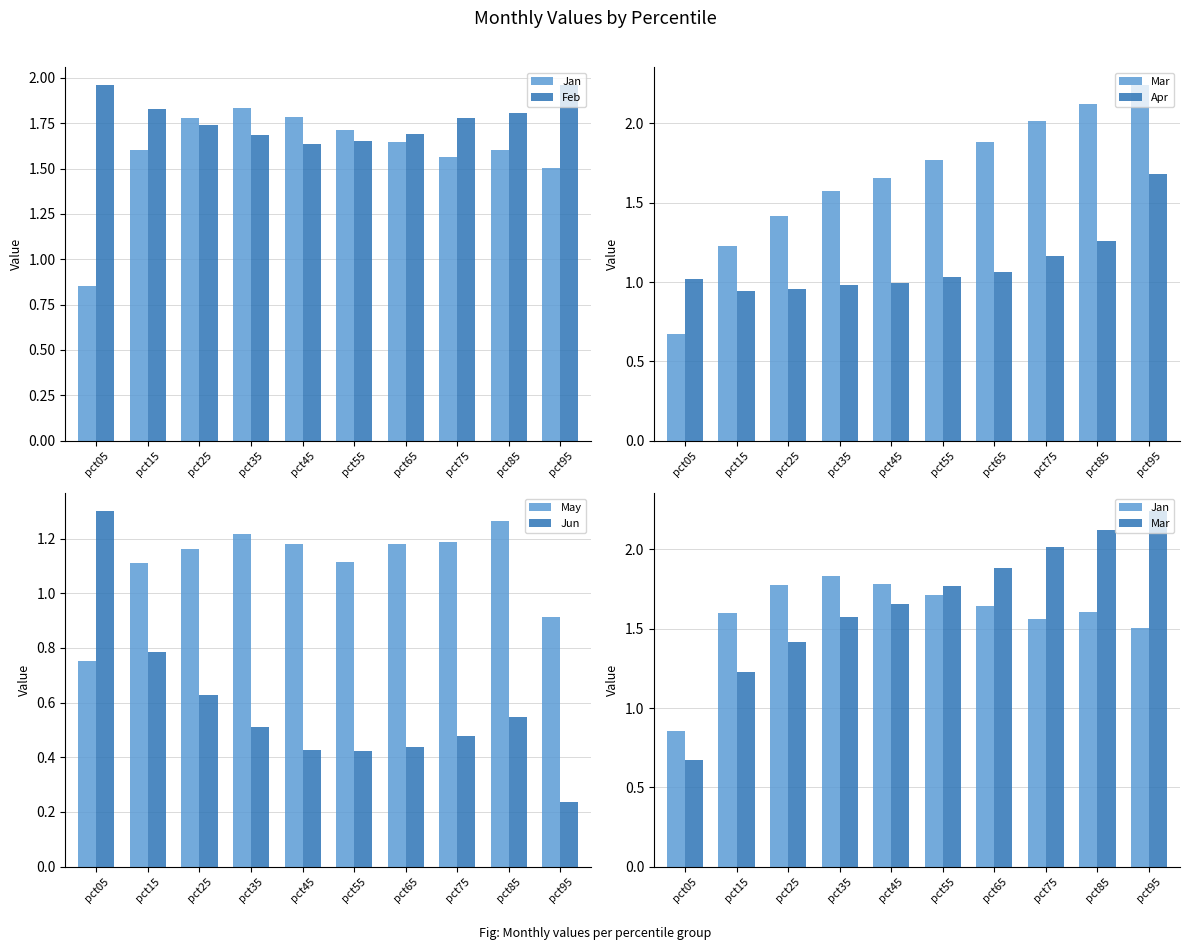

Which series changed the most between pct35 and pct85?

Mar